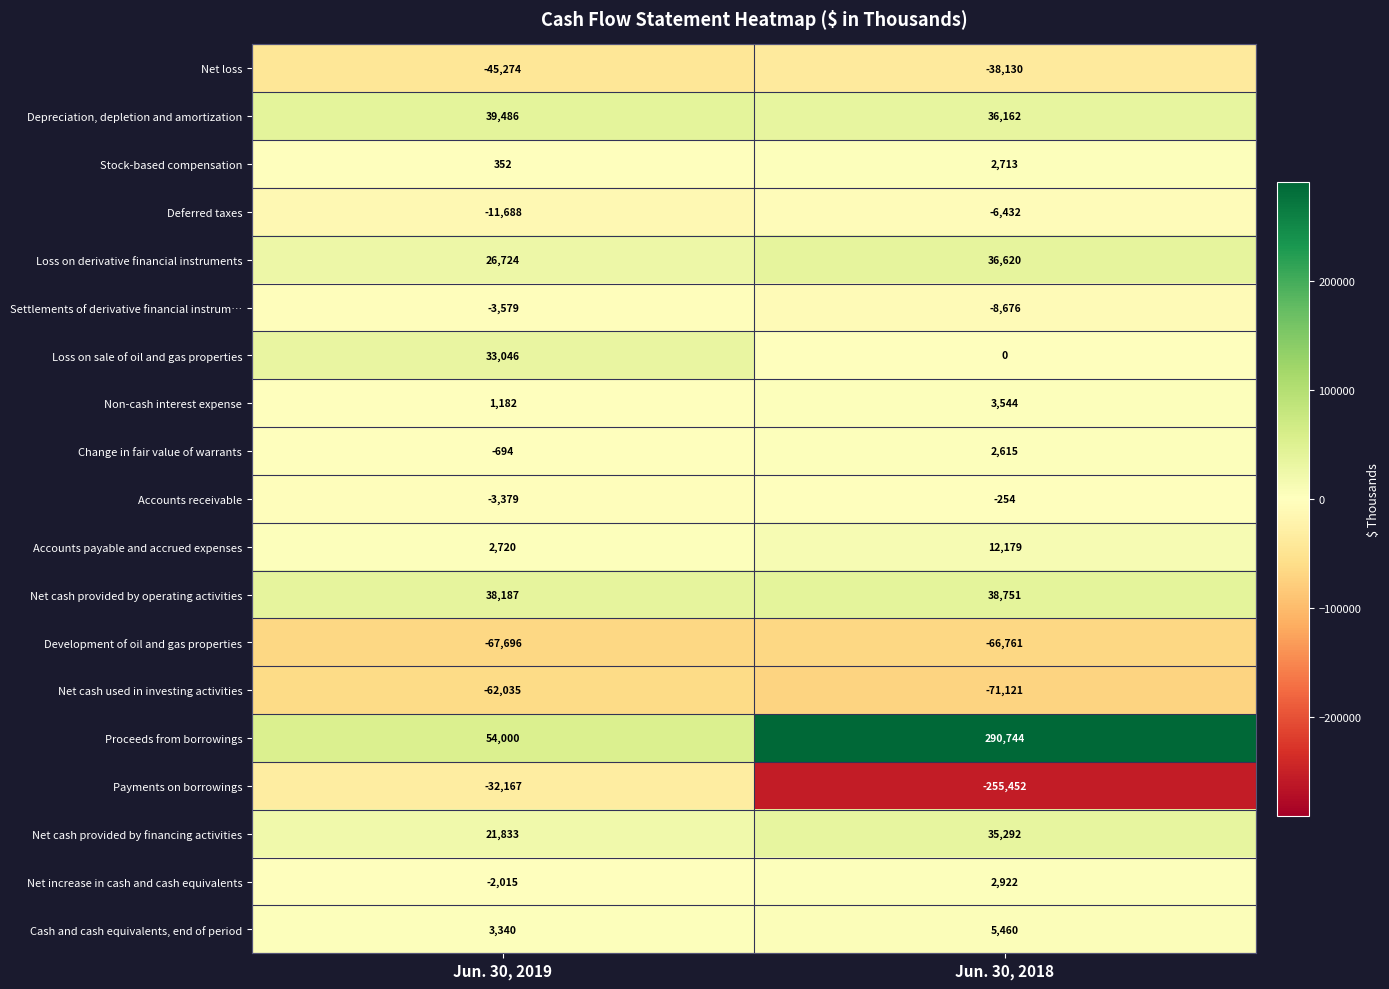

What is the total value across all series at Jun. 30, 2018?

20176